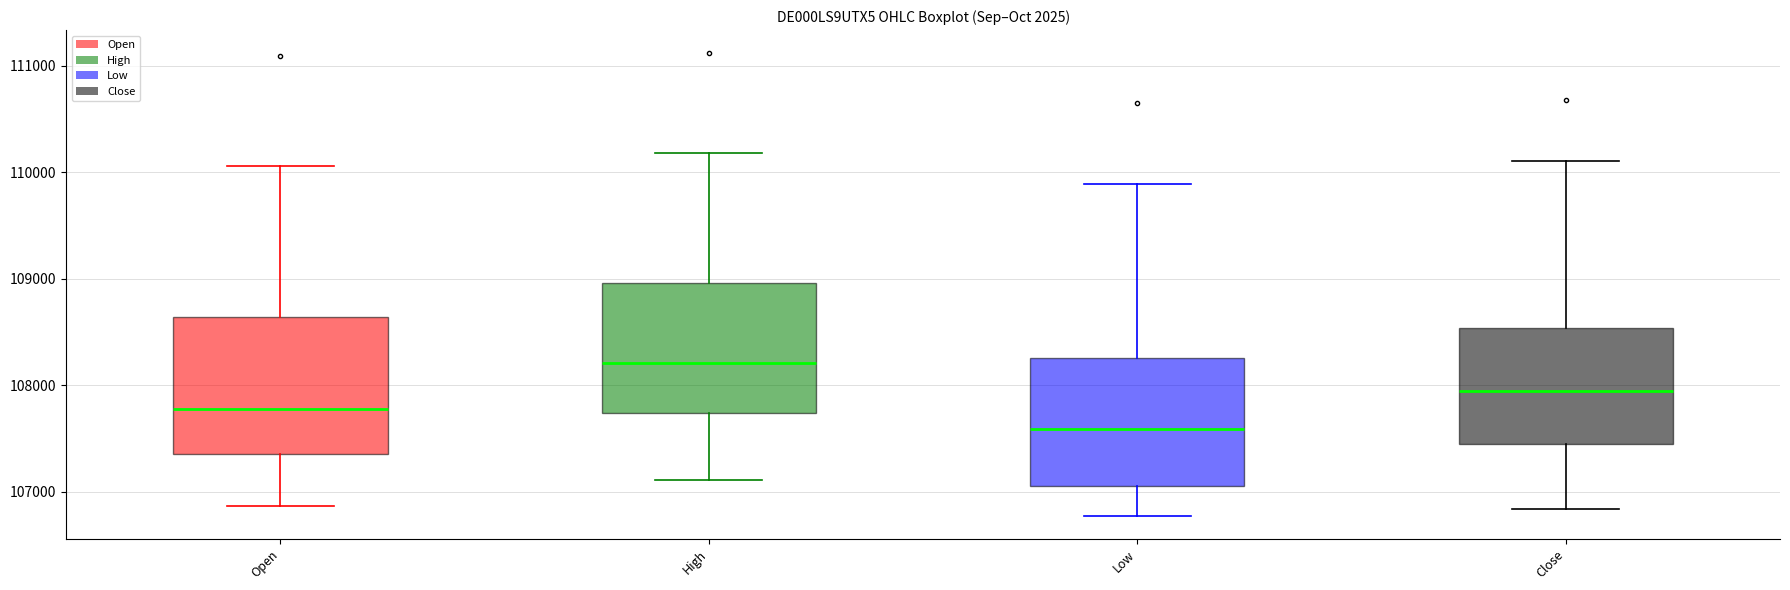

Which box's median line is the highest?

High